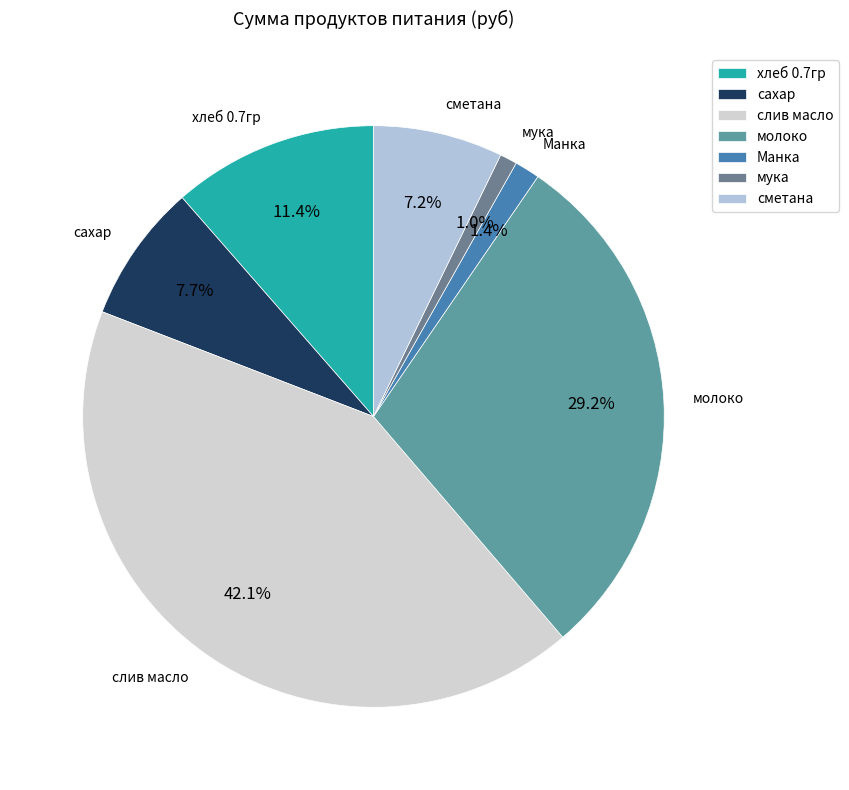

To the nearest percent, what is the average slice percentage?

14%